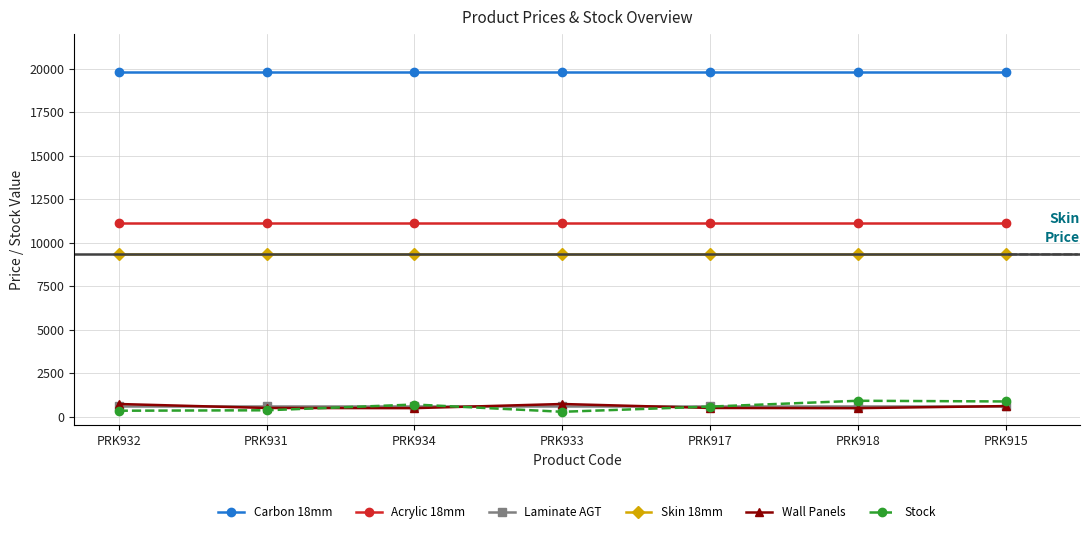

The value of Carbon 18mm at PRK934 is 9071.4. True or false?

False